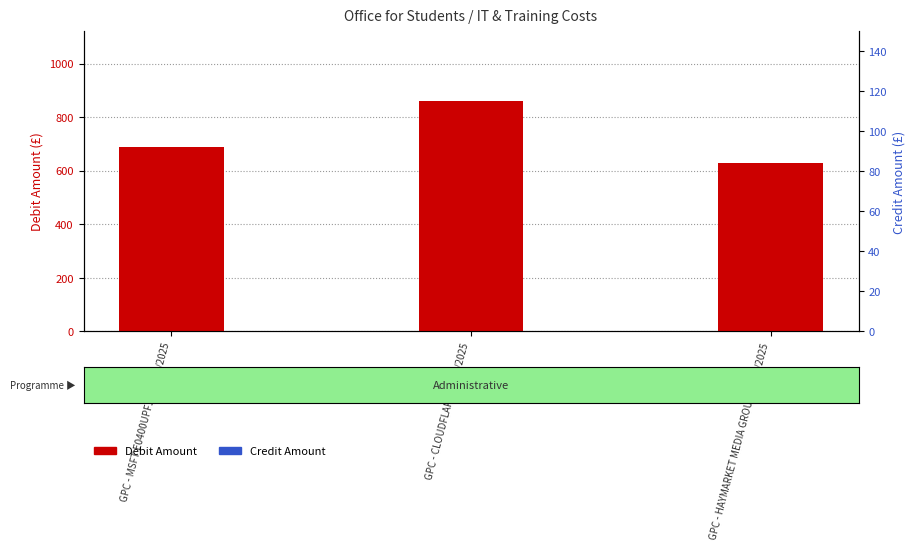

What are all the series names shown in the legend?

Debit Amount, Credit Amount